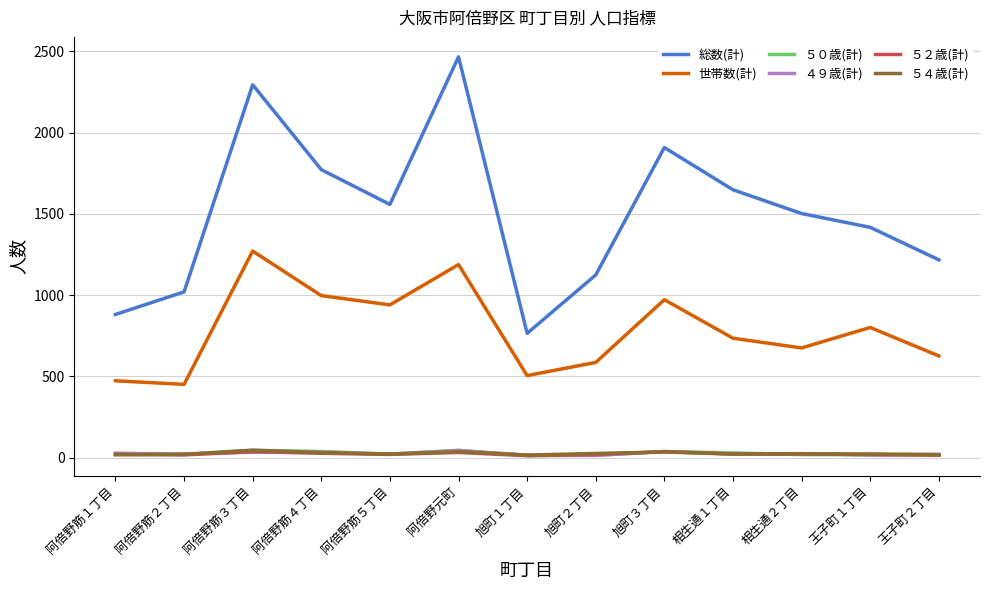

True or false: ５０歳(計) and 世帯数(計) intersect in this chart.

False